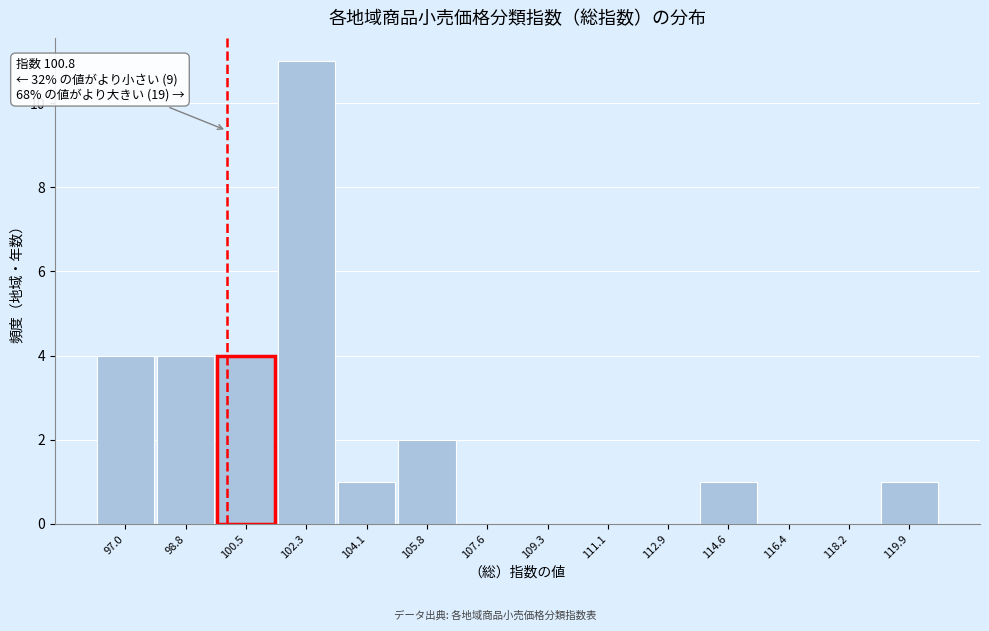

Reading right to left, list all the values displayed in this chart.

119.9=1	118.2=0	116.4=0	114.6=1	112.9=0	111.1=0	109.3=0	107.6=0	105.8=2	104.1=1	102.3=11	100.5=4	98.8=4	97.0=4